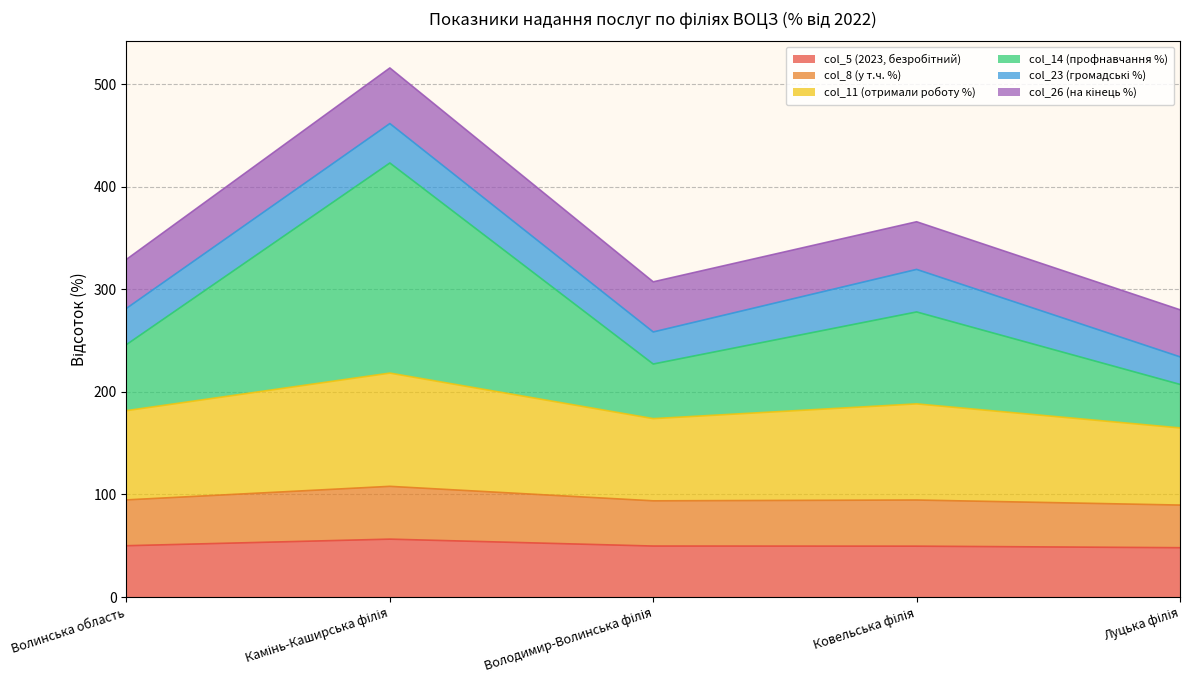

How many interior local peaks does the col_11 (отримали роботу %) series have?

2